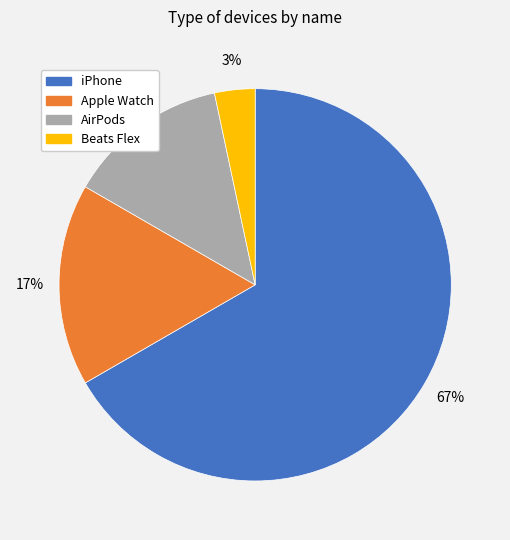

Does any single category account for the majority?

Yes